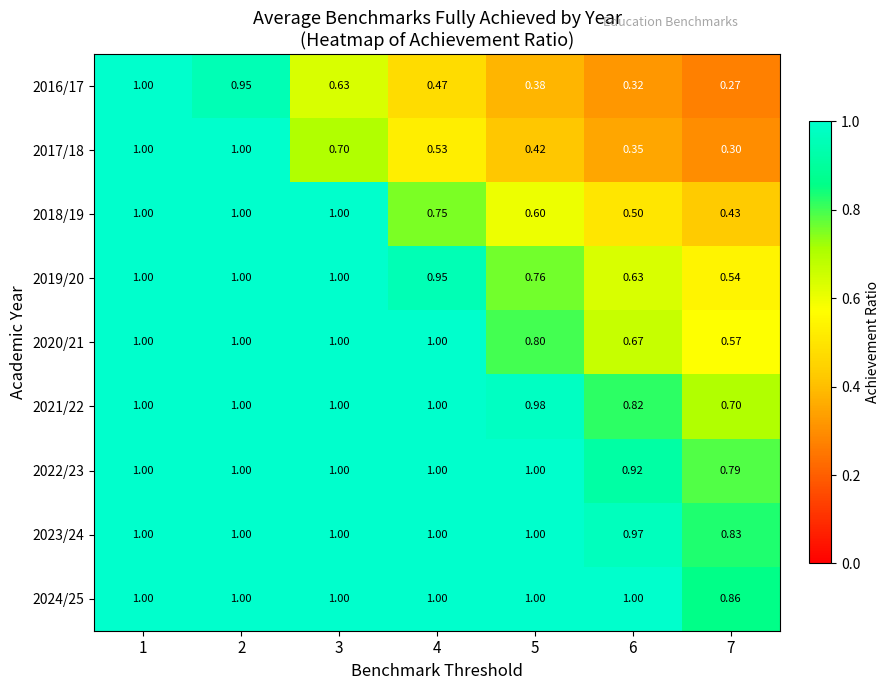

Which series has the largest total across all categories?

2024/25